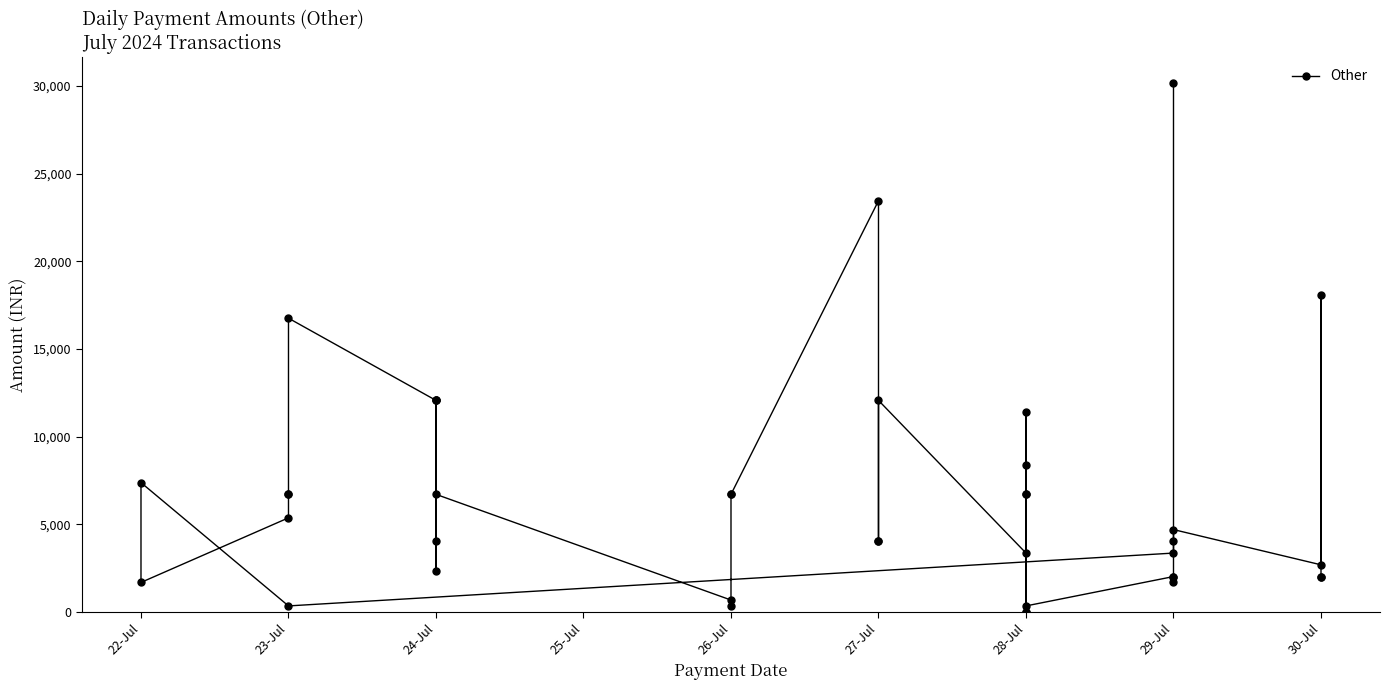

What is the change in value from 24-Jul to 26-Jul?

-11390